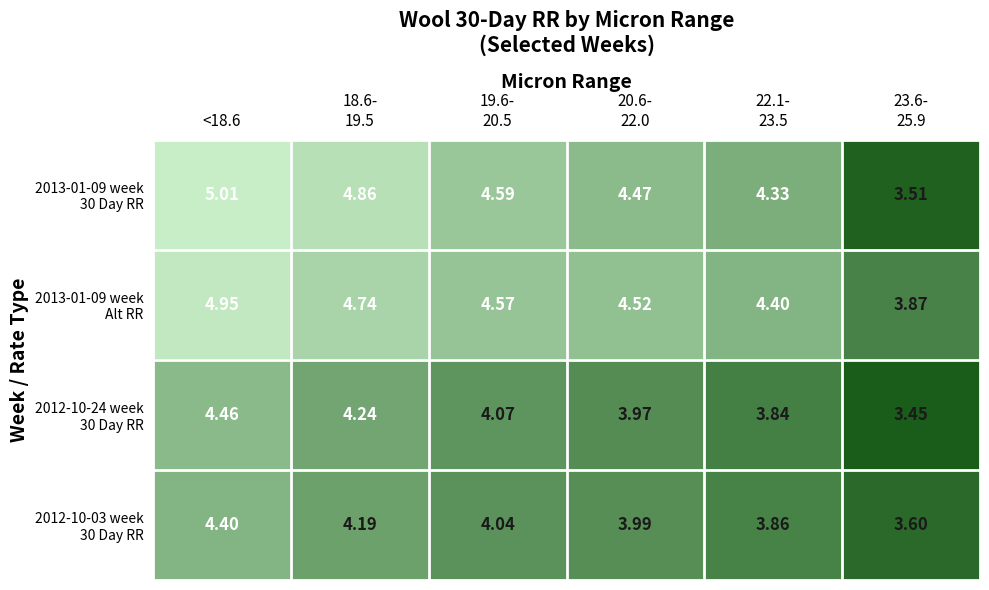

Which label corresponds to the smallest value in the chart?

23.6-
25.9